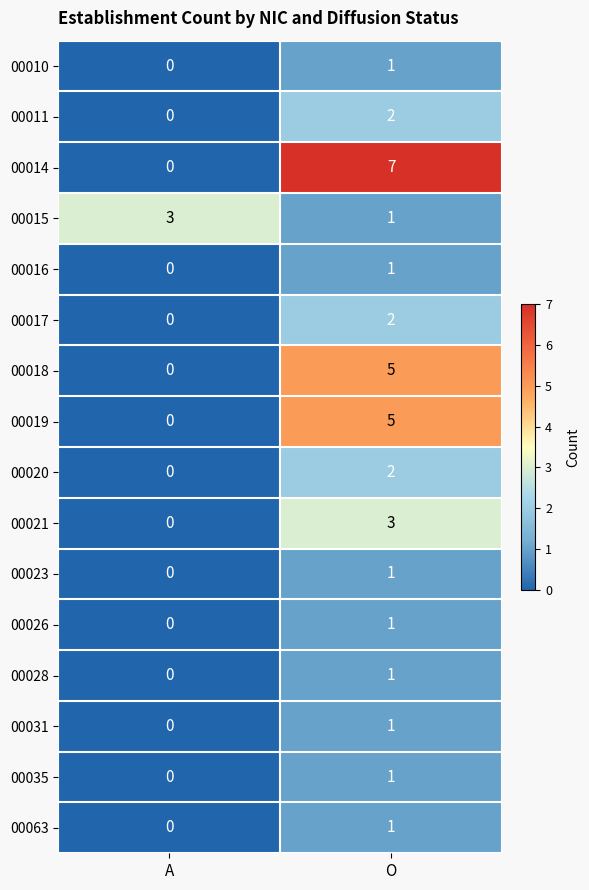

True or false: 00020 has a value of 0 at A.

True